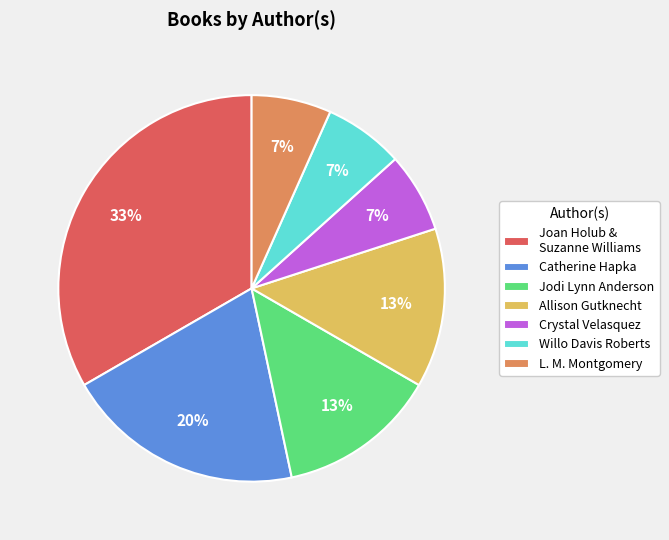

To the nearest percent, what is the combined percentage of Crystal Velasquez and Allison Gutknecht?

20%